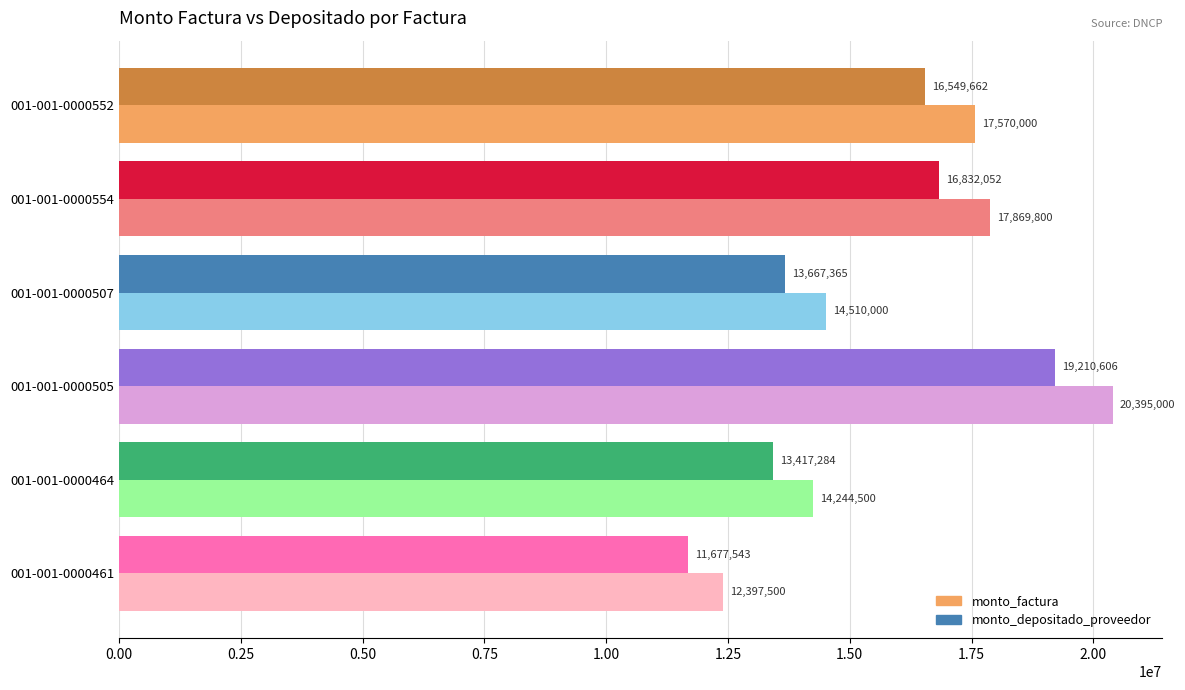

What is the smallest value displayed?

11677543